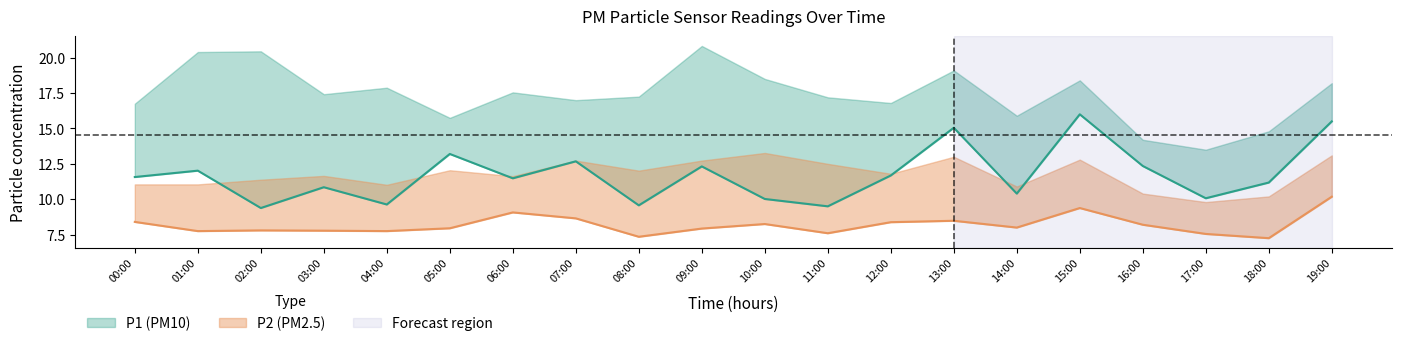

What is the difference between the P2 values at 06:00 and 07:00?

0.4